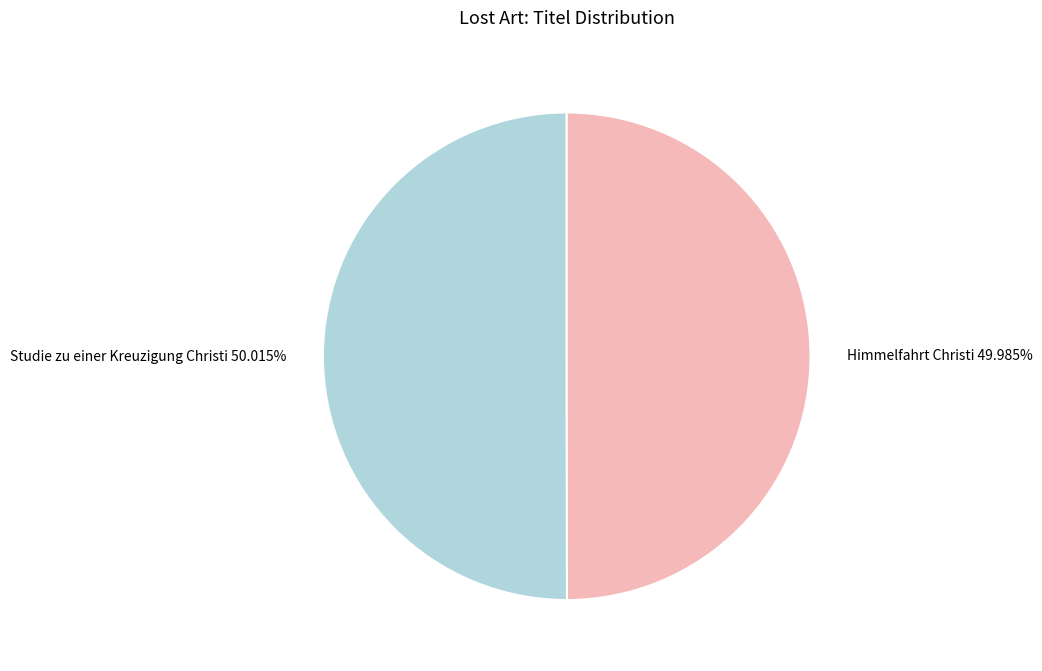

What percentage is the Studie zu einer Kreuzigung Christi slice, to the nearest percent?

50%